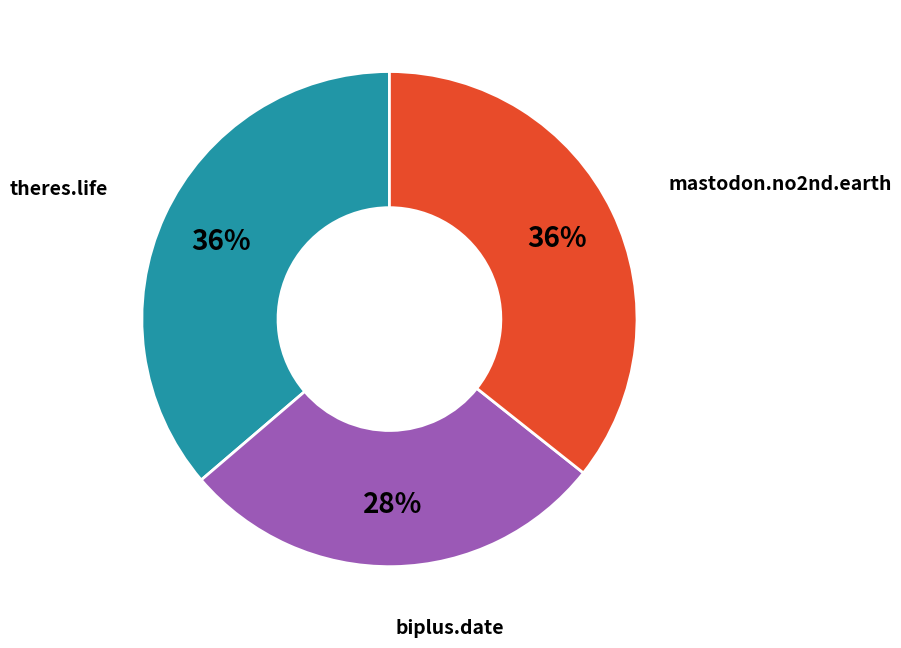

The theres.life slice represents 36% of the pie. True or false?

True